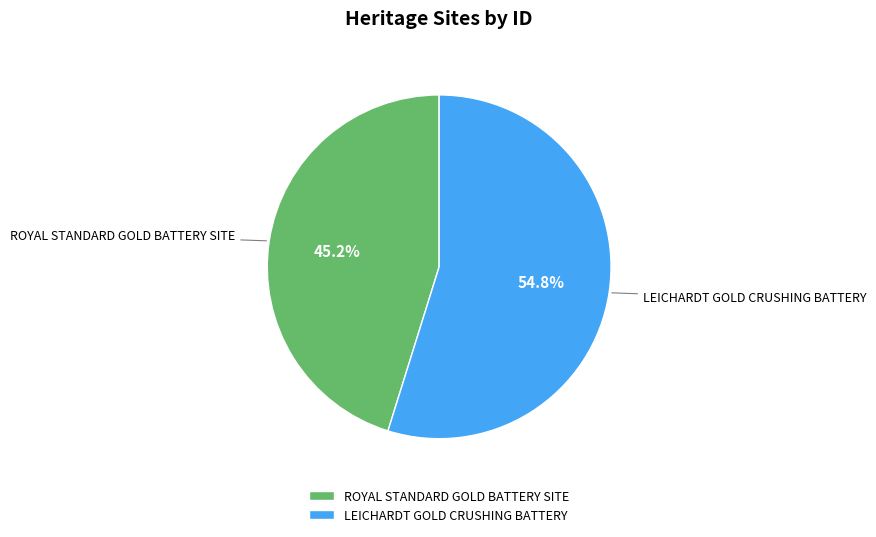

How many slices are in this pie chart?

2